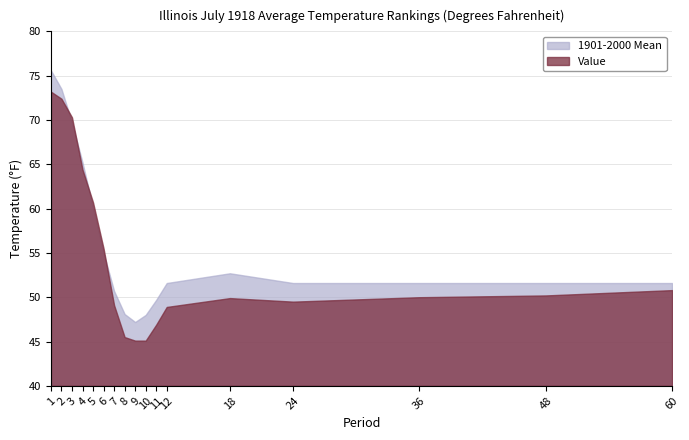

What is the average value of the 1901-2000 Mean series?

56.1